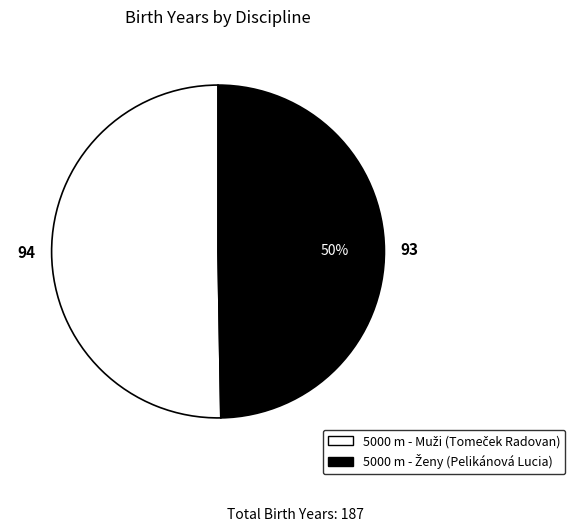

To the nearest percent, what is the average slice percentage?

50%